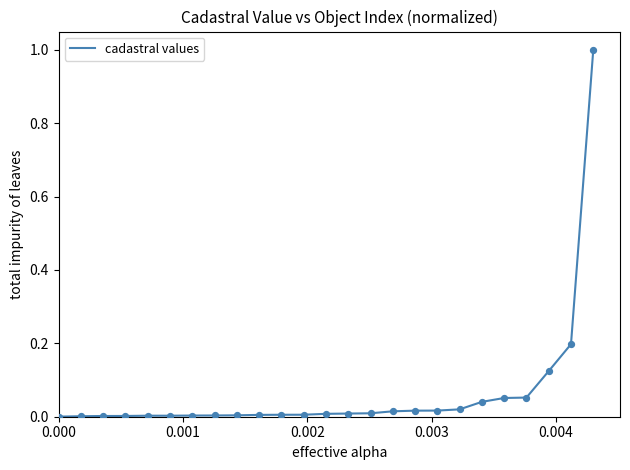

What is the maximum value shown in the chart?

1.0